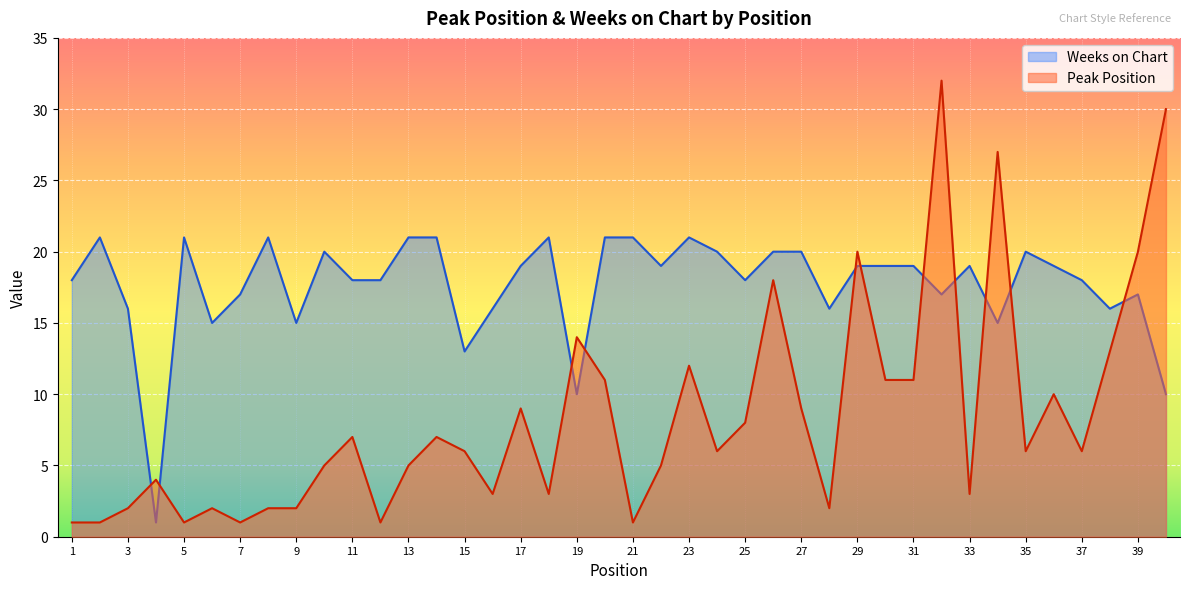

Read the Weeks on Chart value at 4.

1